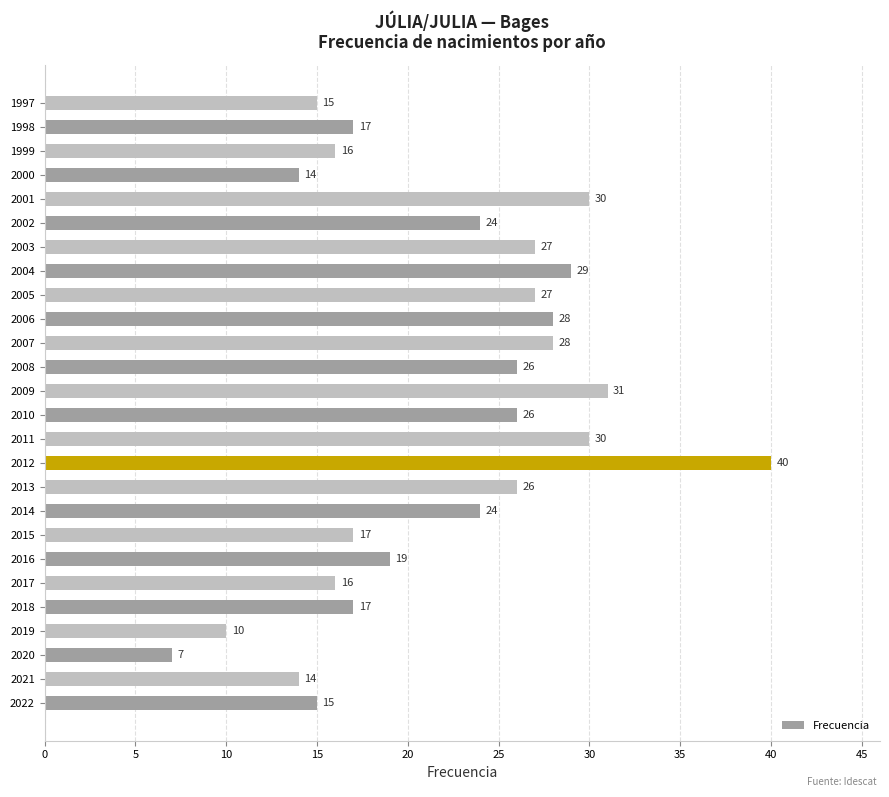

Which label corresponds to the largest value in the chart?

2012